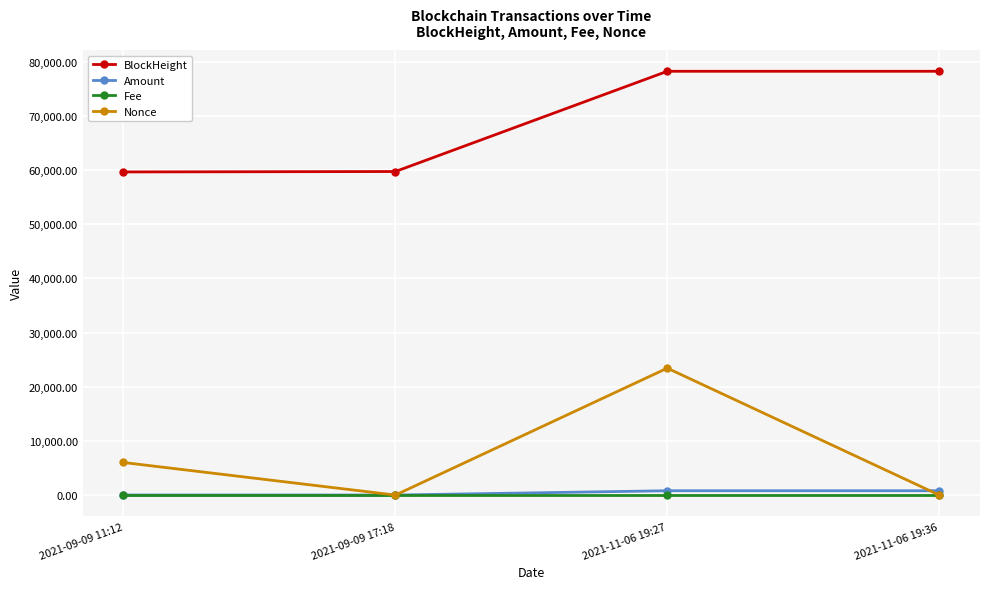

Is this an area chart (filled region under the line)?

No